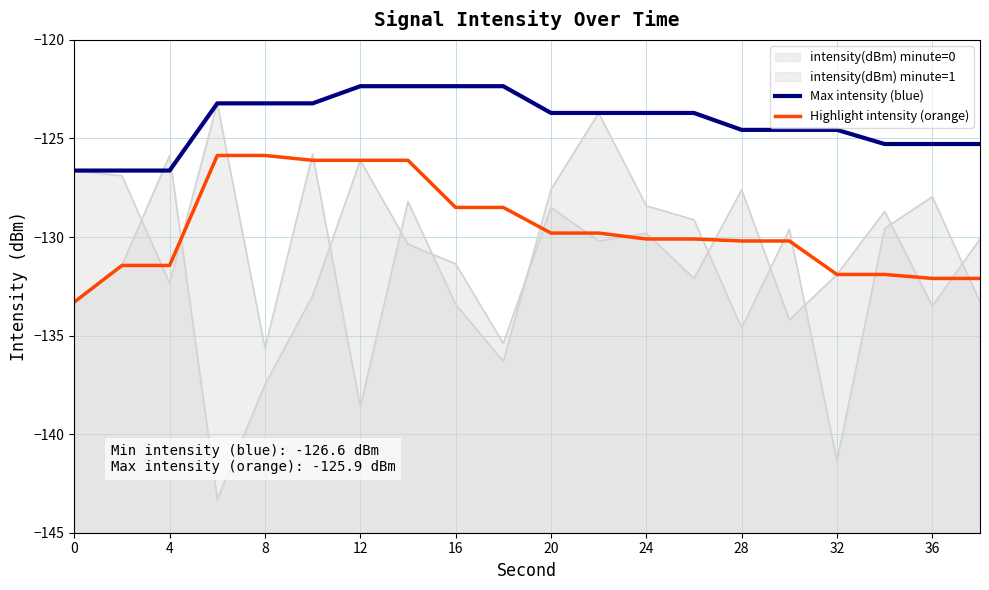

What is the lowest value of the Highlight intensity (orange) series?

-133.3